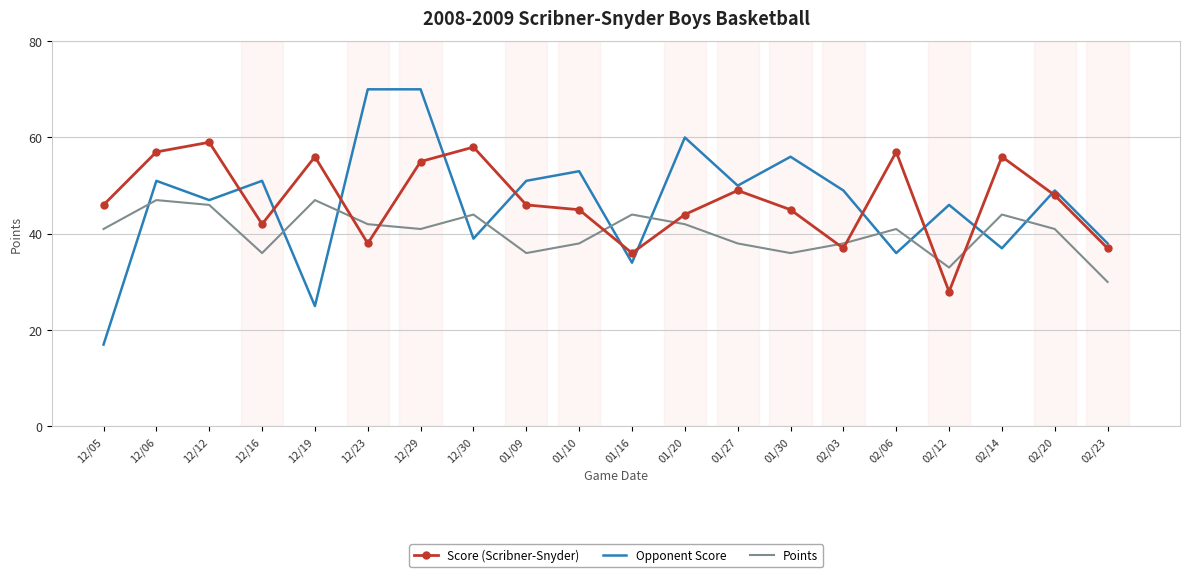

How many times do Opponent Score and Score (Scribner-Snyder) cross each other?

11